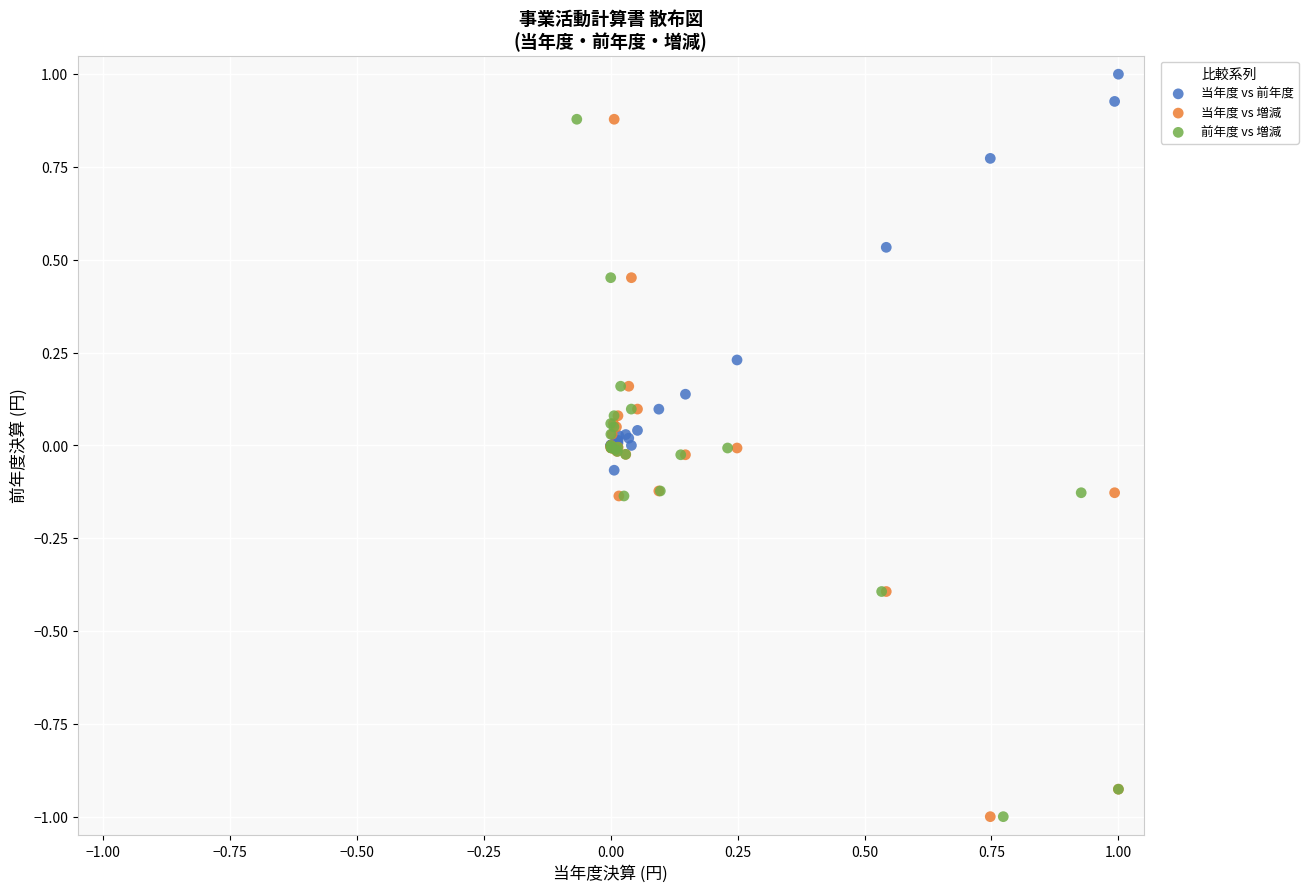

Which series contains the highest Y value?

当年度 vs 前年度